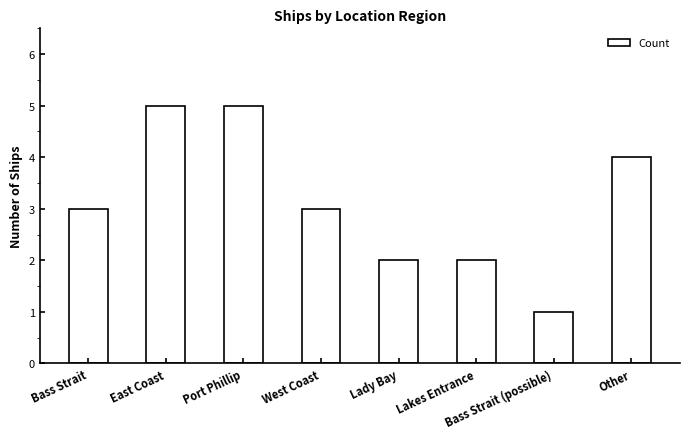

Between Other and Port Phillip, which is larger?

Port Phillip